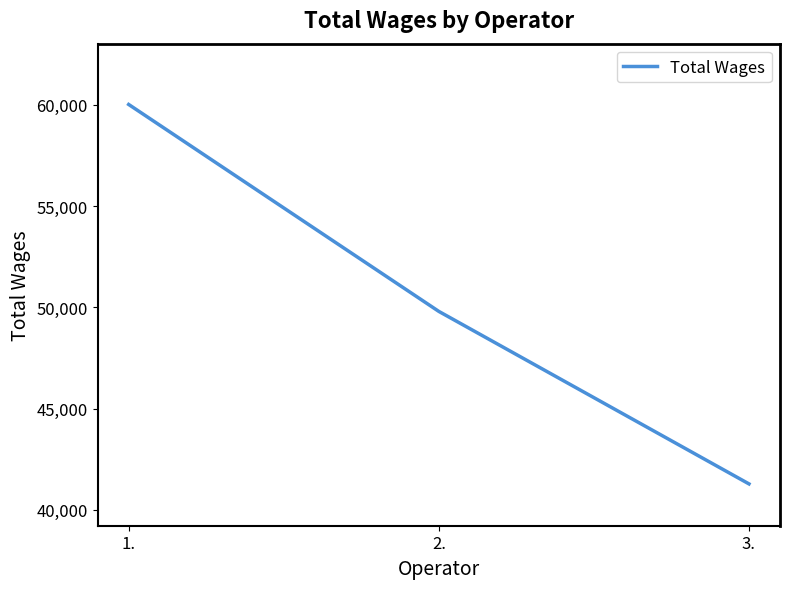

What is the difference between the maximum and minimum values?

18728